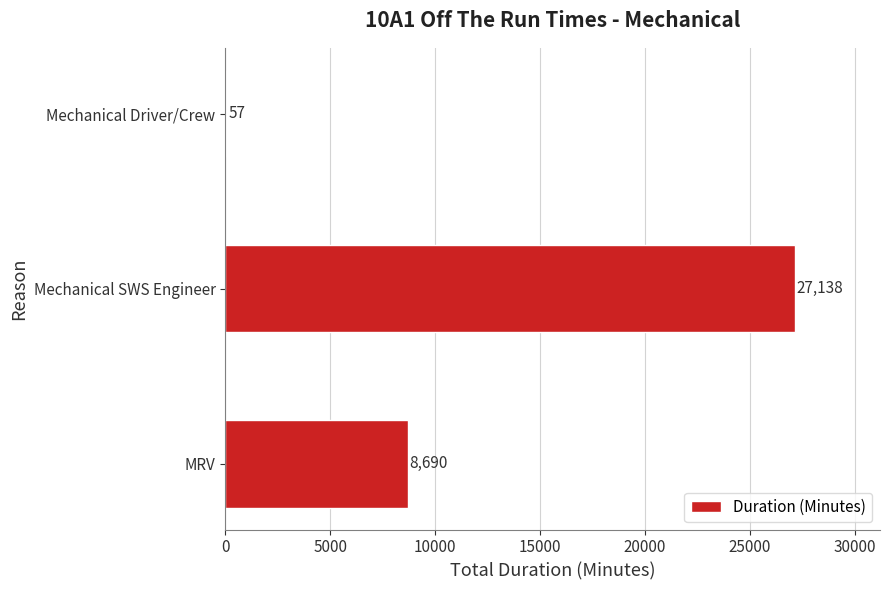

At which category does the chart reach its peak across all series?

Mechanical SWS Engineer